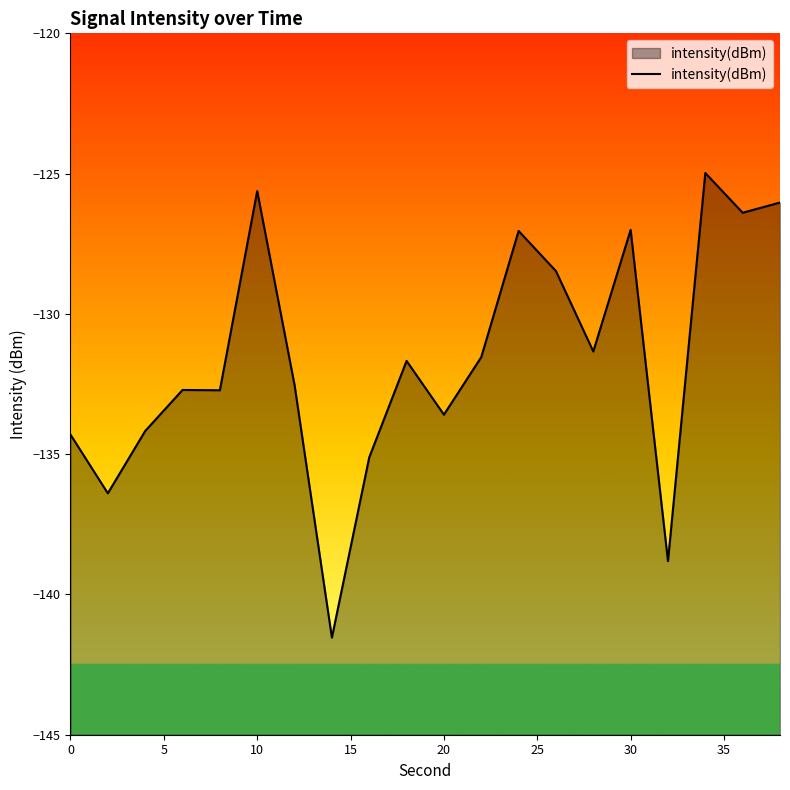

What is the sum of the values at 0 and 30?

-261.3